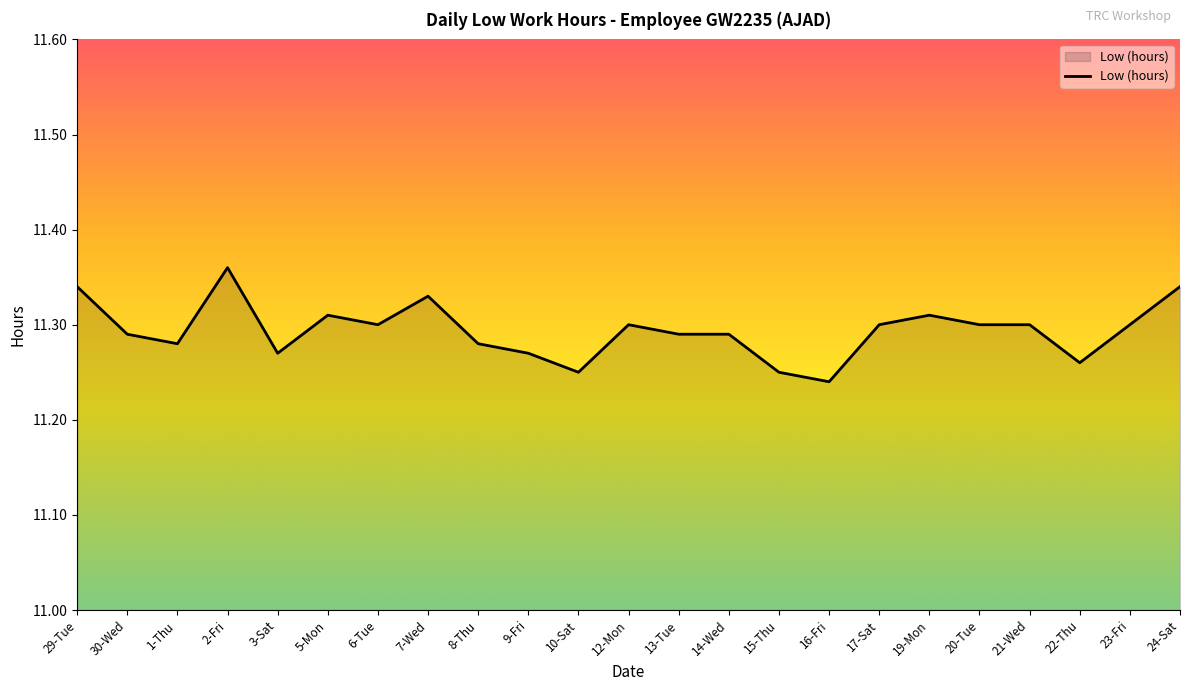

At which category does the data reach its first local peak?

2-Fri